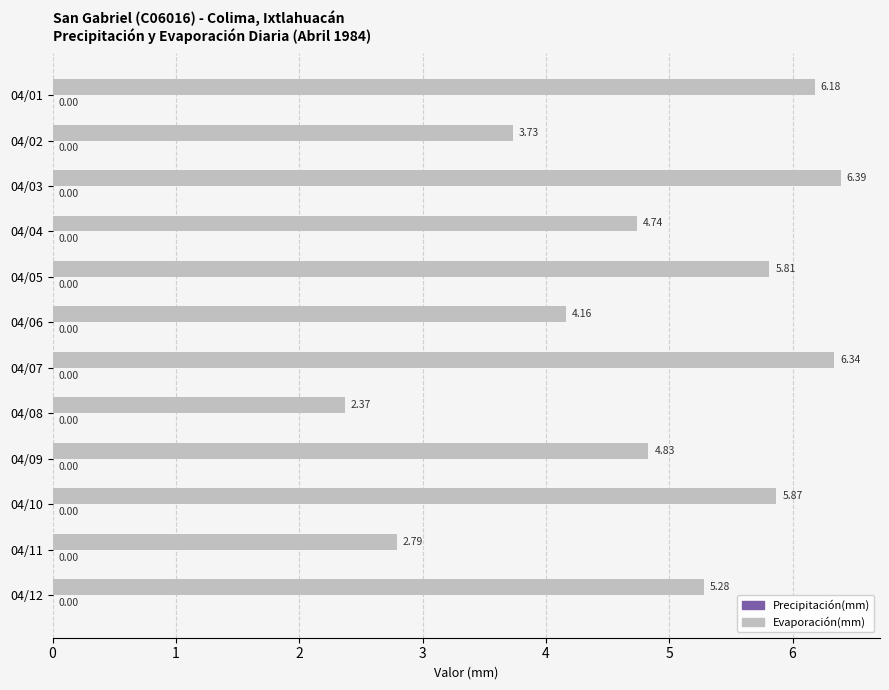

Between 04/11 and 04/05, which is larger?

04/05